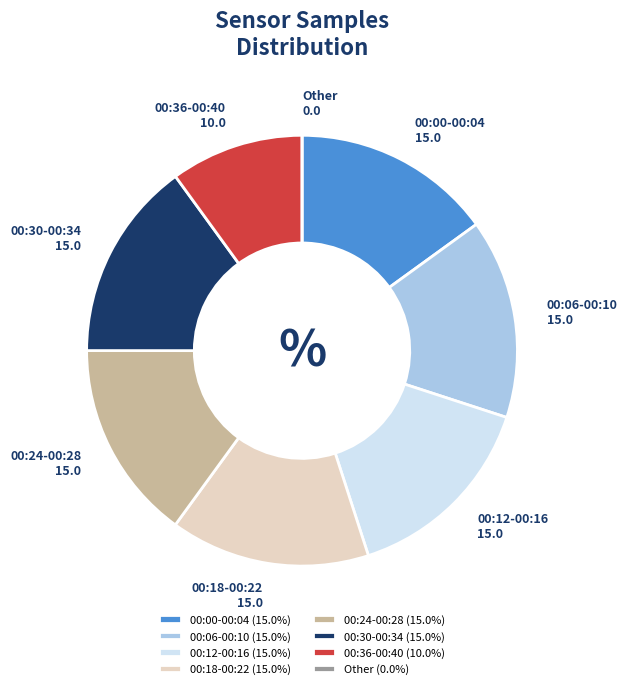

Approximately how many times larger is the value at 00:12-00:16 compared to 00:30-00:34?

1.0